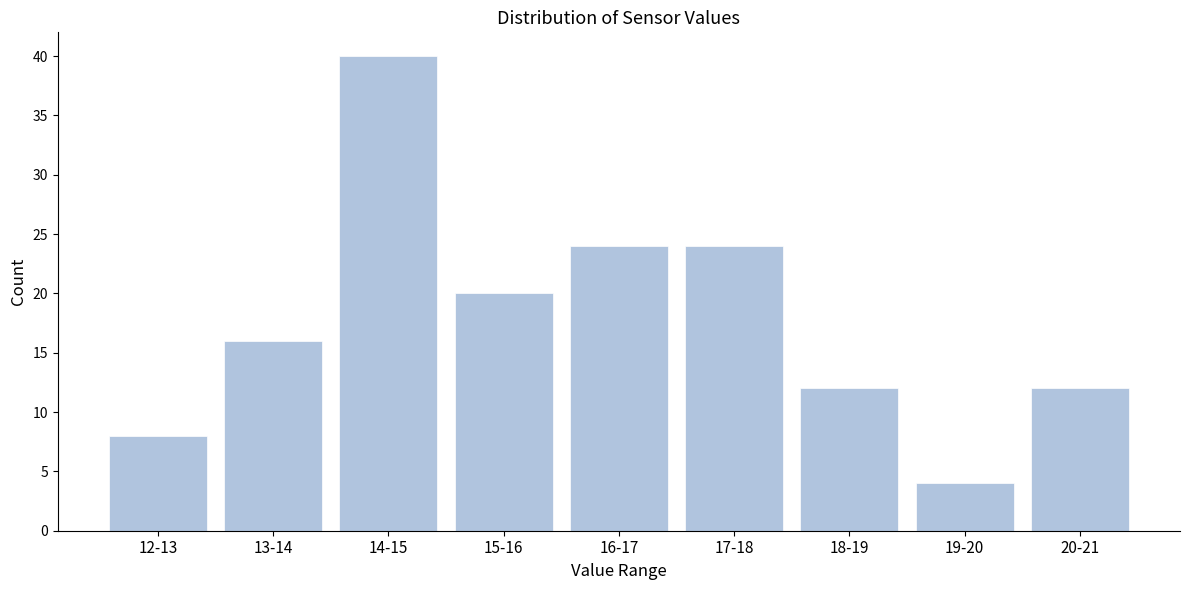

Reading left to right, what are all the values shown in this chart?

8	16	40	20	24	24	12	4	12